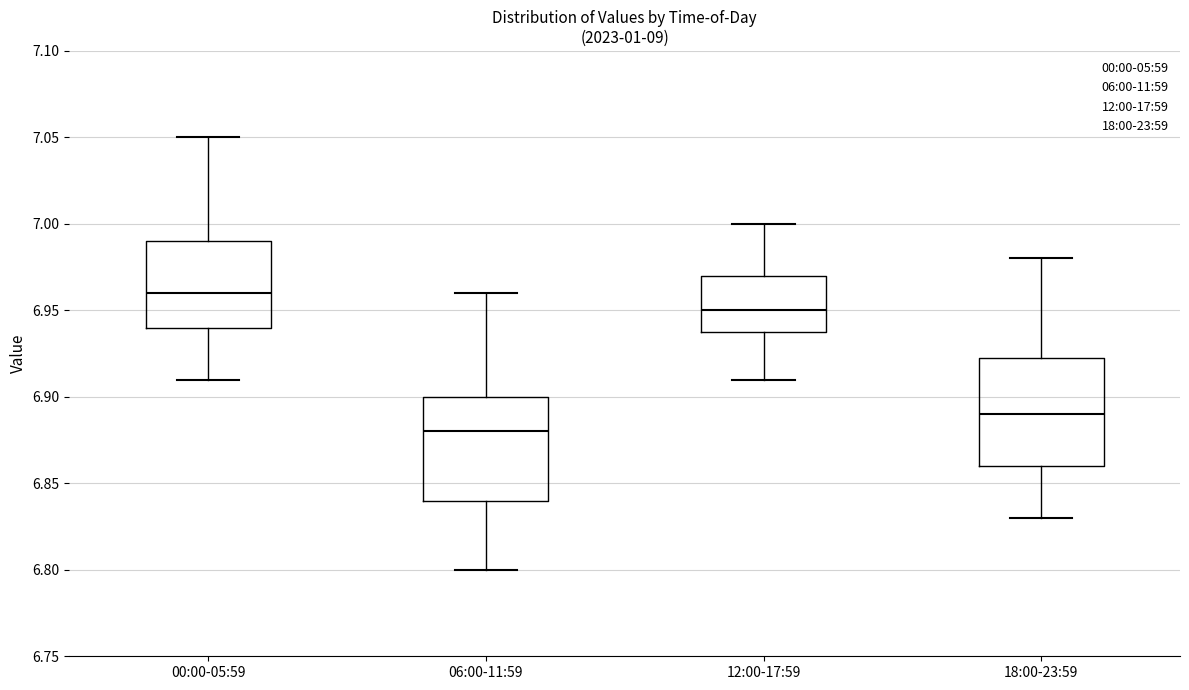

Reading left to right, read every box against the y-axis: the position of its median line, the range the box covers, and the ends of its whiskers. The values are not printed on the chart, so give them approximately, as read against the axis.

00:00-05:59: median 6.960, box 6.940 to 6.990, whiskers 6.910 to 7.050
06:00-11:59: median 6.880, box 6.840 to 6.900, whiskers 6.800 to 6.960
12:00-17:59: median 6.950, box 6.940 to 6.970, whiskers 6.910 to 7.000
18:00-23:59: median 6.890, box 6.860 to 6.925, whiskers 6.830 to 6.980